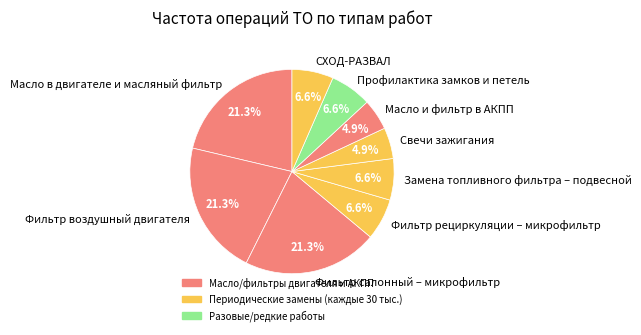

True or false: Фильтр воздушный двигателя accounts for 30% of the total.

False